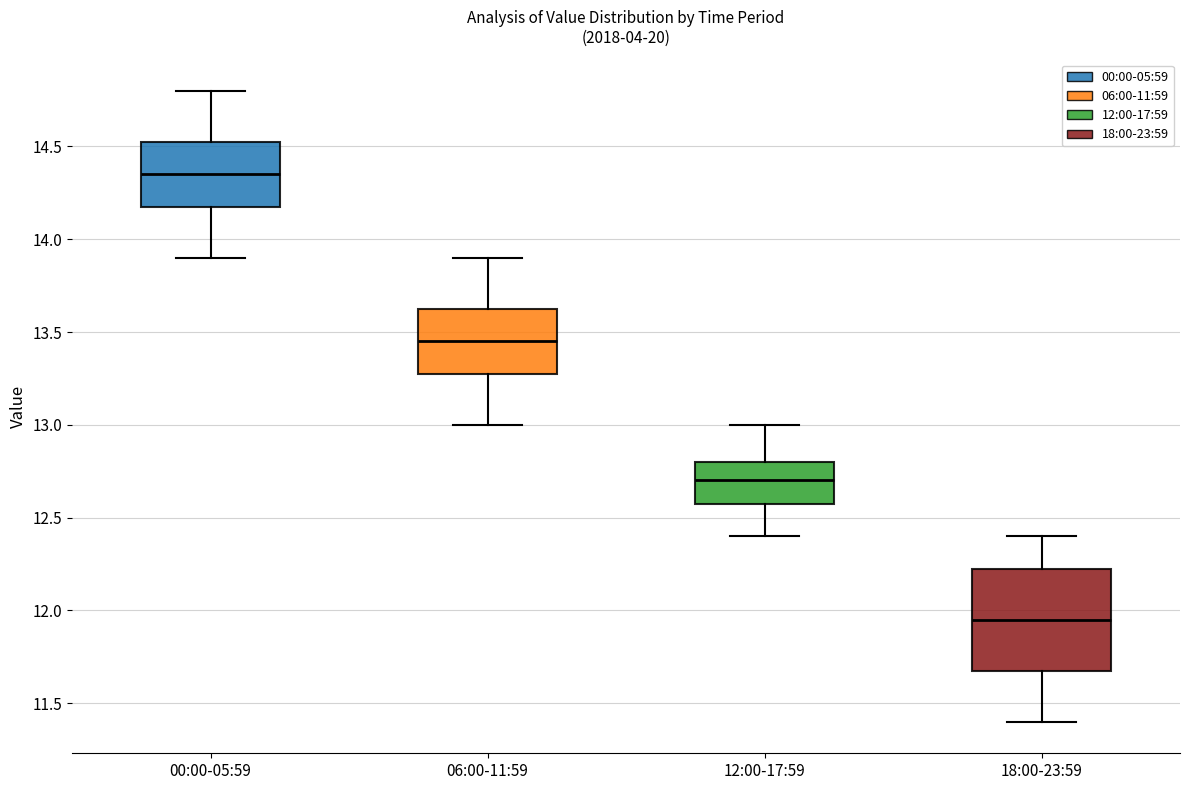

Where does the lower whisker of the box for 12:00-17:59 end on the y-axis? The values are not printed on the chart, so give them approximately, as read against the axis.

12.40